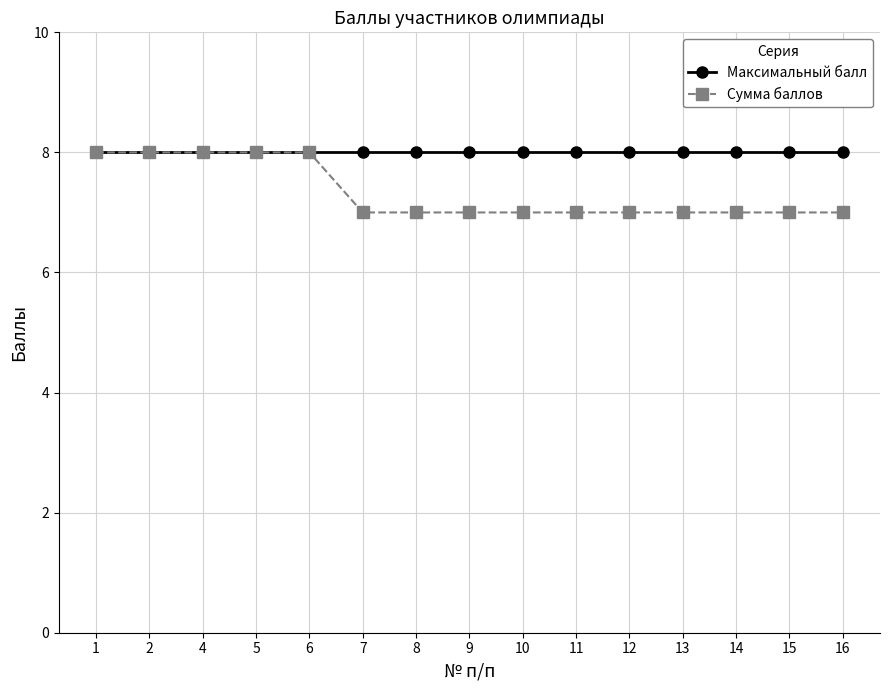

Does the chart display data point markers on the line(s)?

Yes